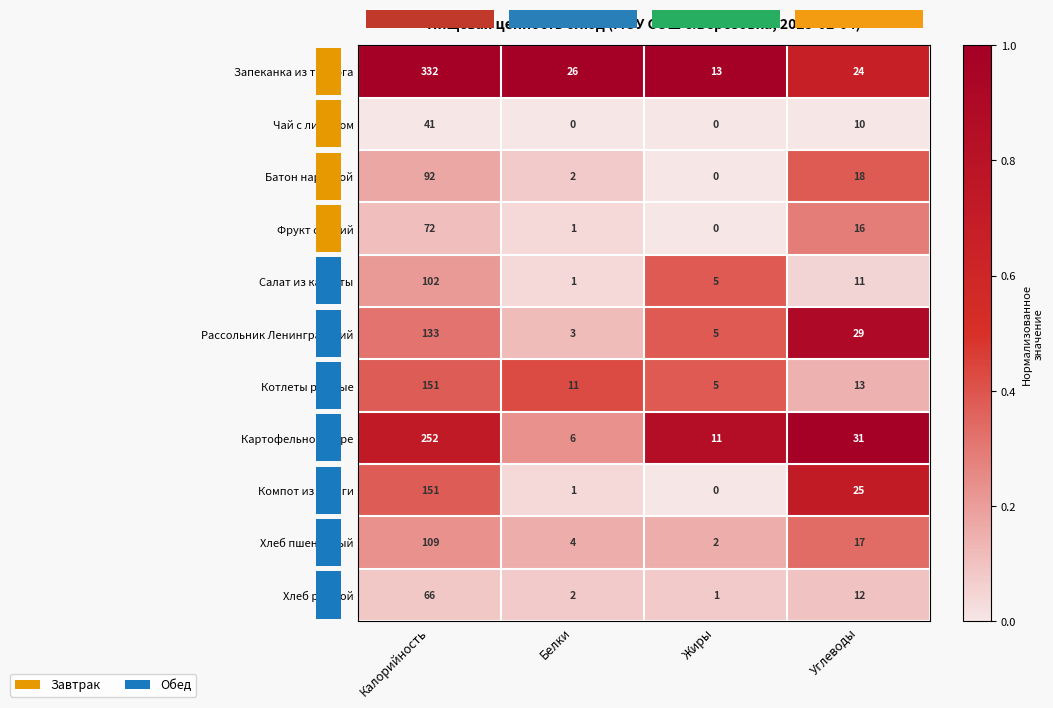

Count the number of data series in this chart.

11